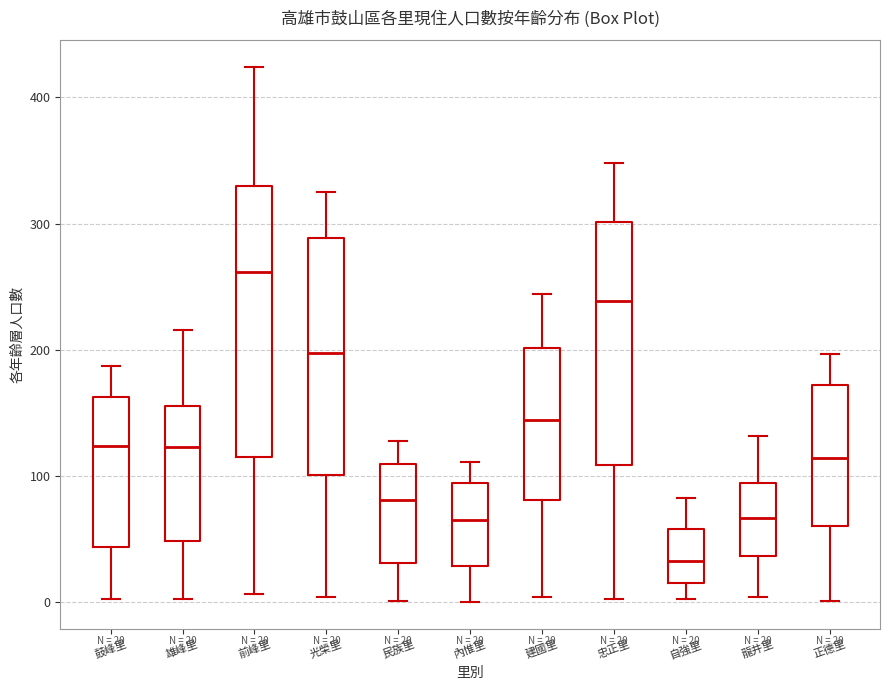

Which box's median line is the highest?

前峰里